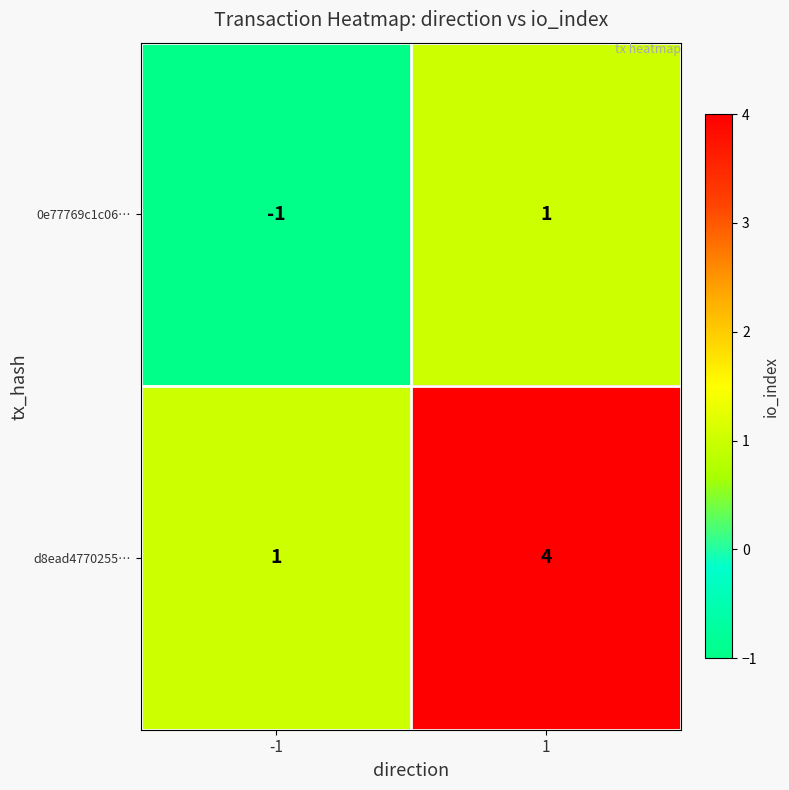

Is it true that 0e77769c1c06… equals -1 at -1?

True